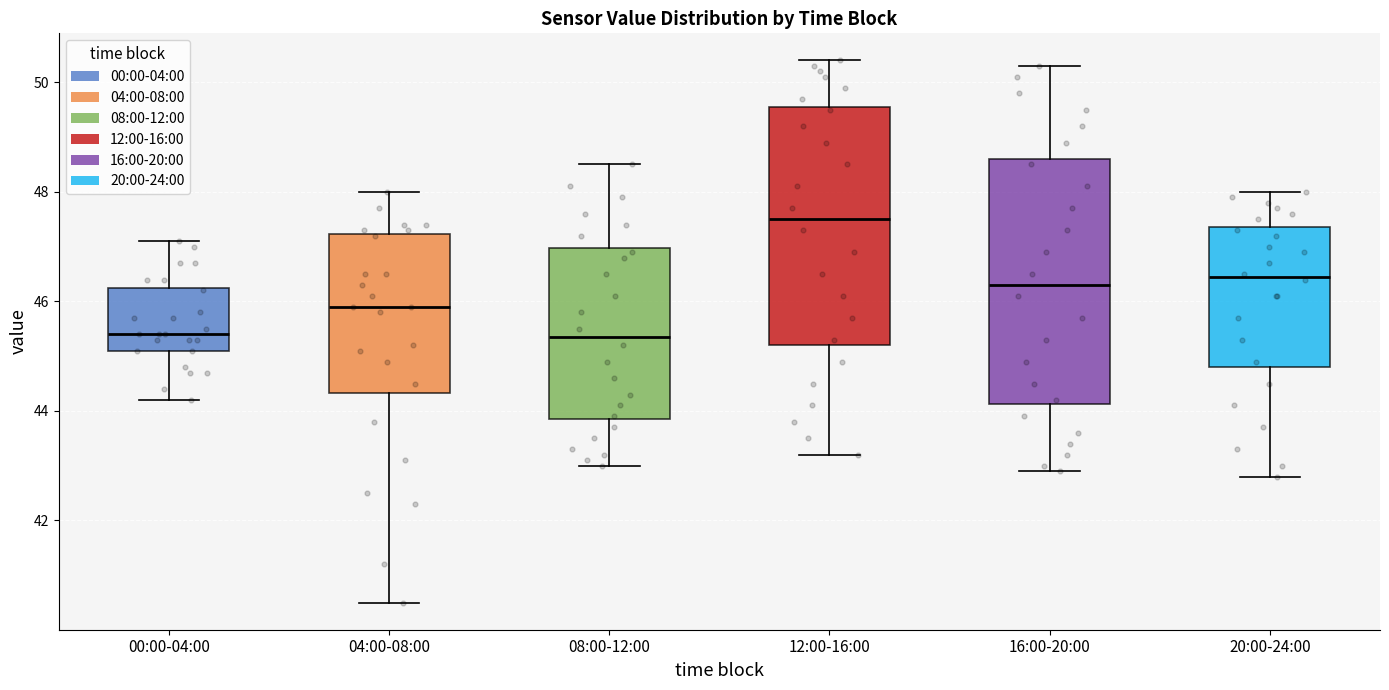

Reading left to right, transcribe this box plot: for each box, give where its median line is, the range the box spans, and where its two whiskers end, as read against the y-axis. The values are not printed on the chart, so give them approximately, as read against the axis.

00:00-04:00: median 45.4, box 45.2 to 46.2, whiskers 44.2 to 47.2
04:00-08:00: median 46.0, box 44.4 to 47.2, whiskers 40.6 to 48.0
08:00-12:00: median 45.4, box 43.8 to 47.0, whiskers 43.0 to 48.6
12:00-16:00: median 47.6, box 45.2 to 49.6, whiskers 43.2 to 50.4
16:00-20:00: median 46.4, box 44.2 to 48.6, whiskers 43.0 to 50.4
20:00-24:00: median 46.4, box 44.8 to 47.4, whiskers 42.8 to 48.0